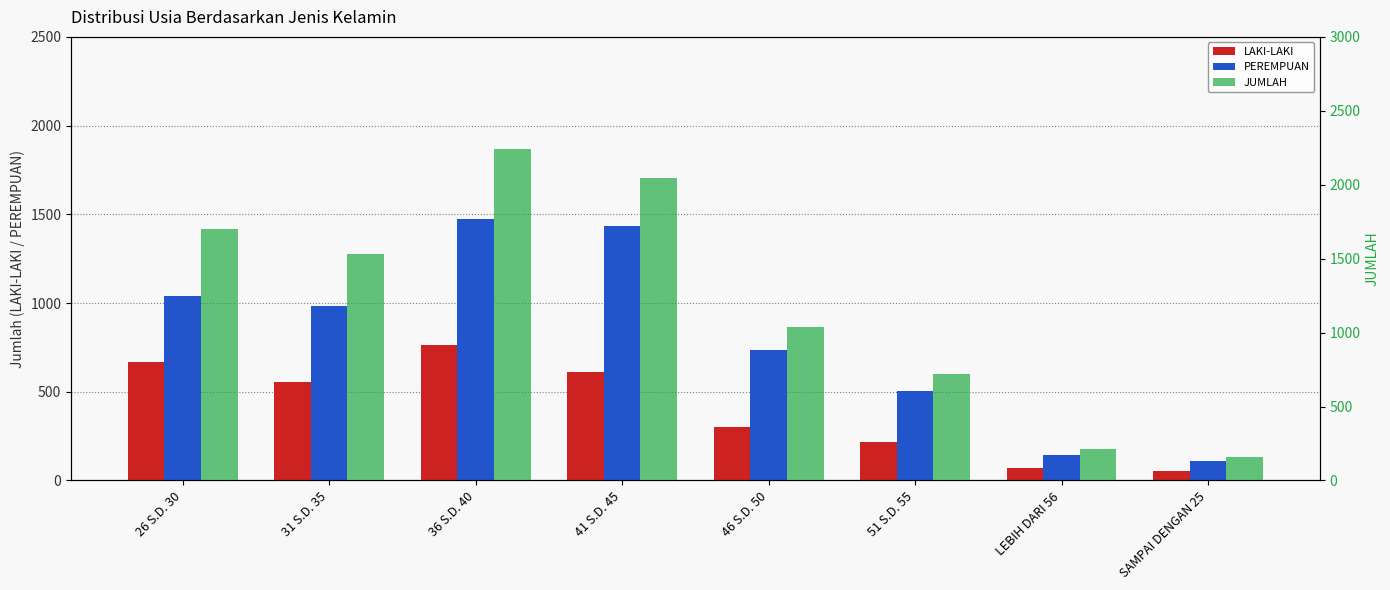

What is the approximate value of JUMLAH at 51 S.D. 55?

720